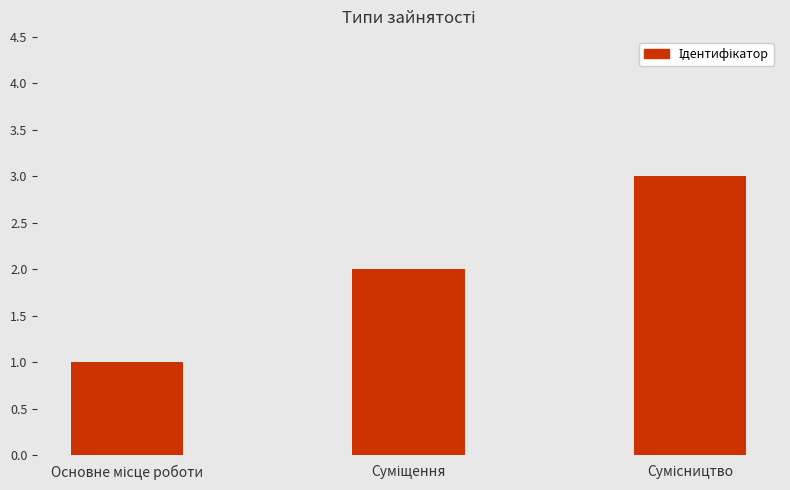

What is the sum of all values?

6